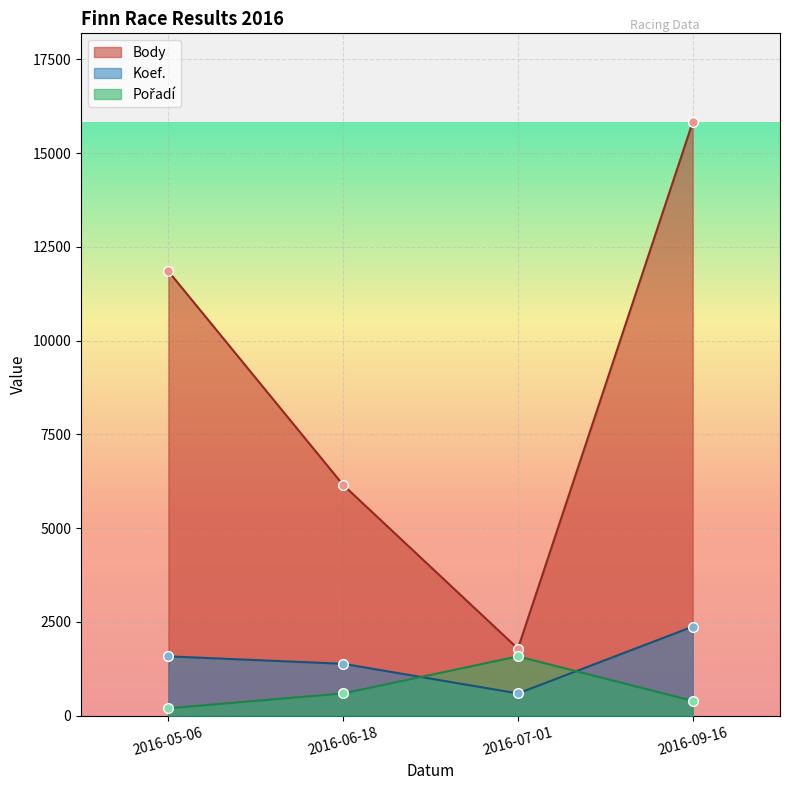

What is the average value of the Body series?

8903.5